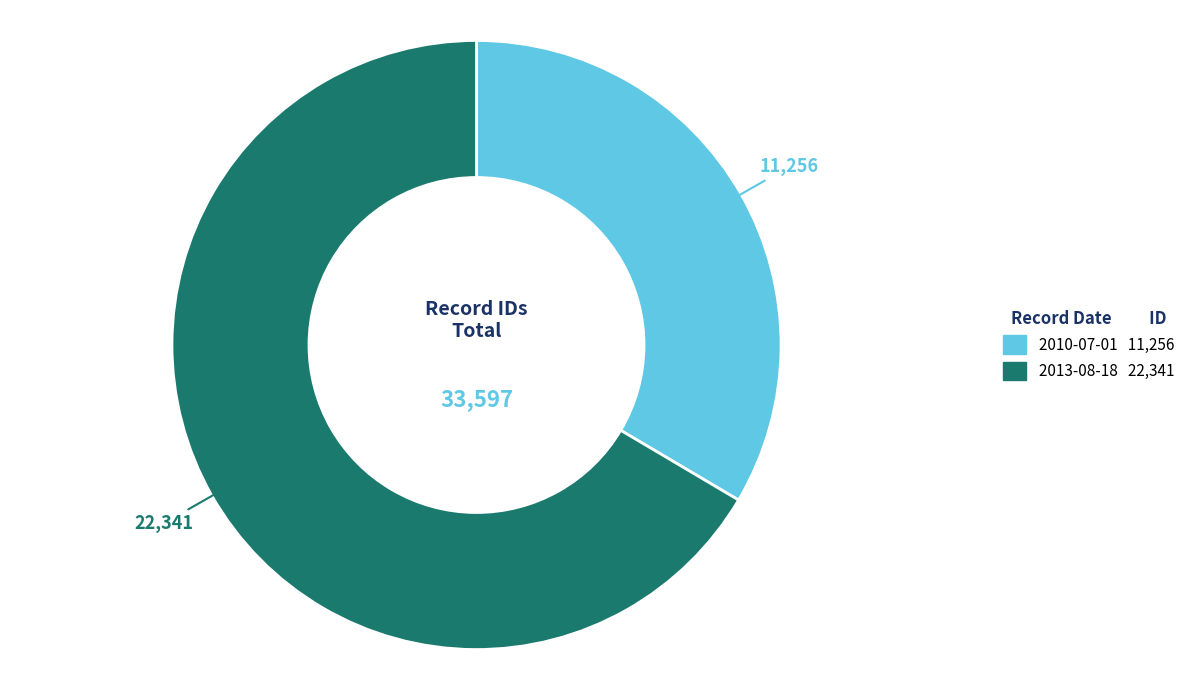

Is it true that 2010-07-01 is 34% of the pie?

True